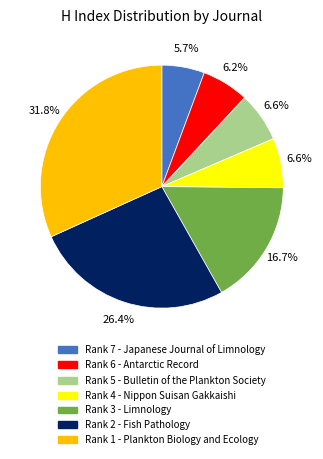

Approximately how many times larger is the value at Rank 7 - Japanese Journal of Limnology compared to Rank 2 - Fish Pathology?

0.2